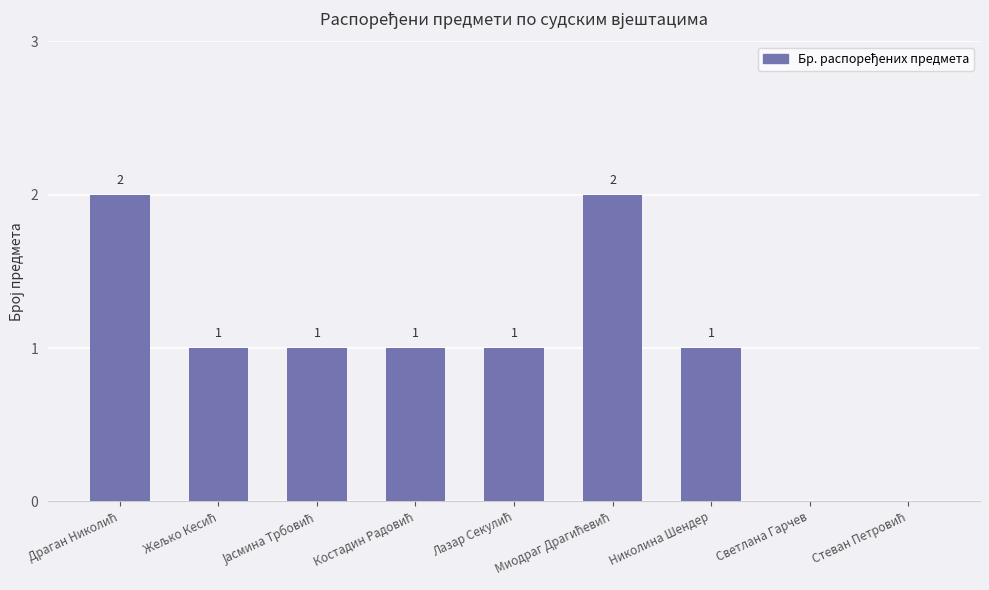

How many values are above zero?

7